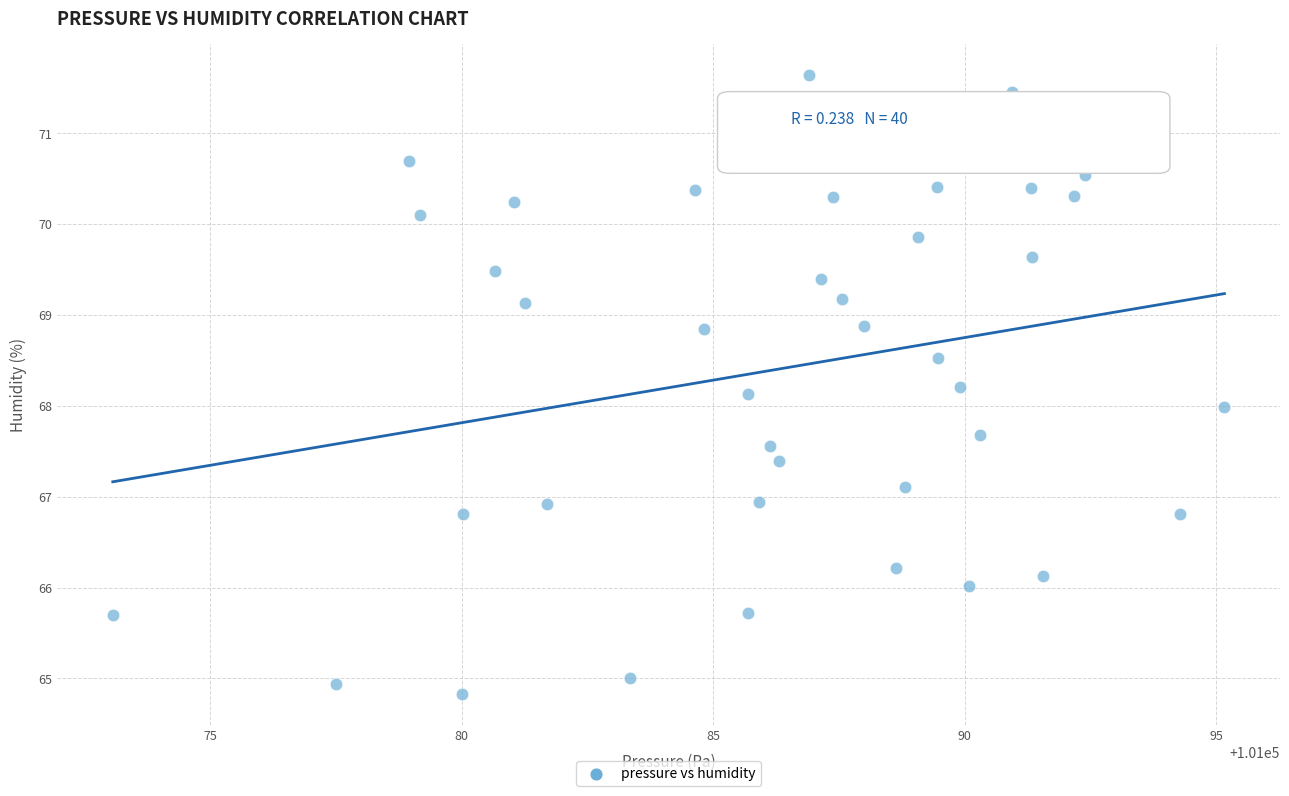

What is the range of Y values (max minus min)?

6.8